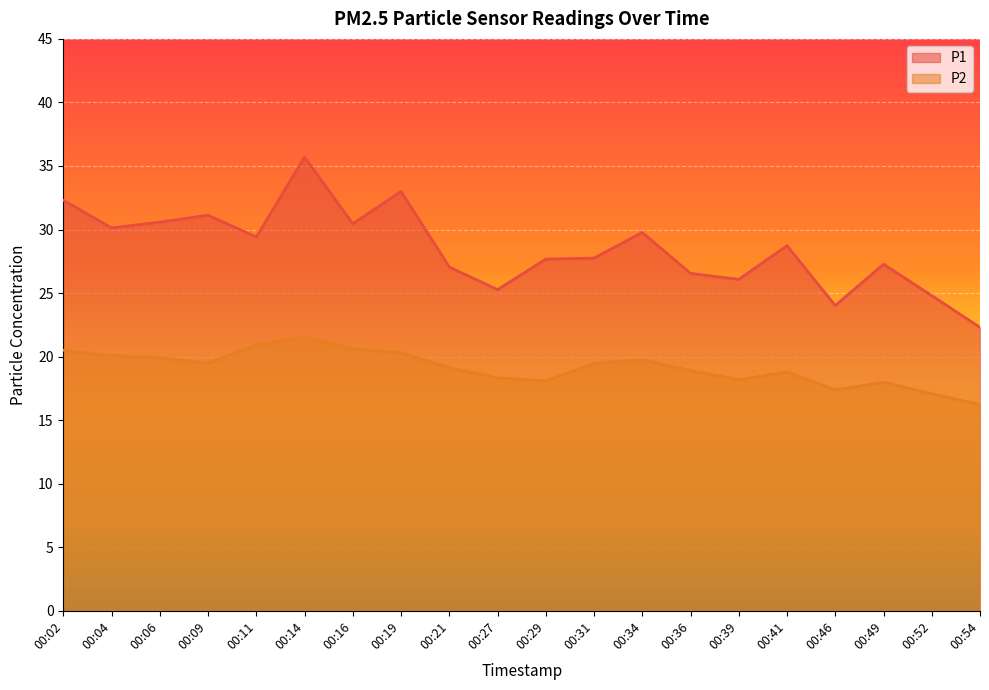

True or false: P1 has more than 0 interior local peaks.

True